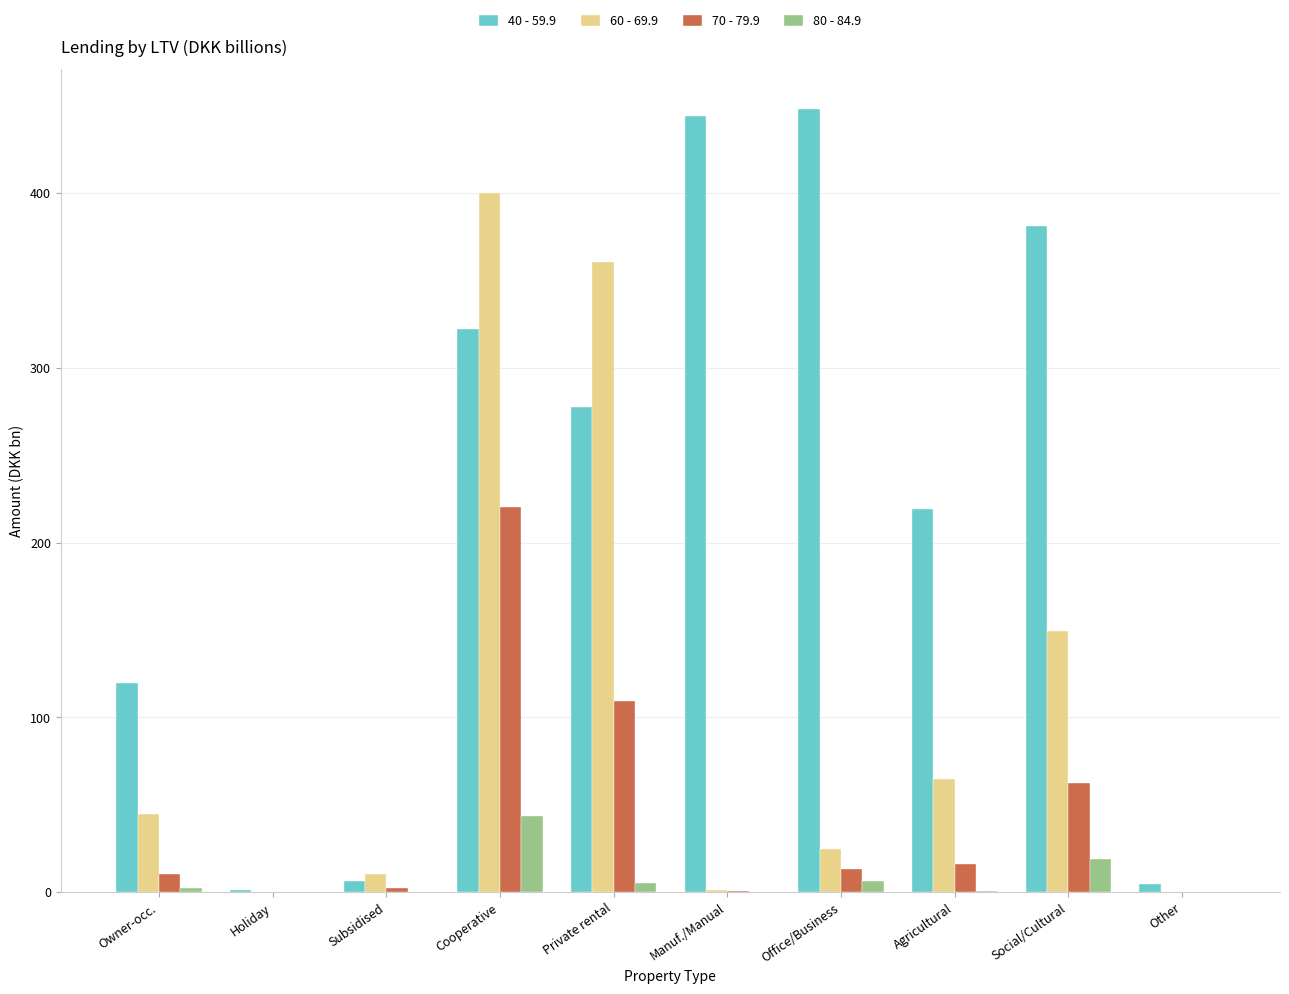

What are all the series names shown in the legend?

40 - 59.9, 60 - 69.9, 70 - 79.9, 80 - 84.9